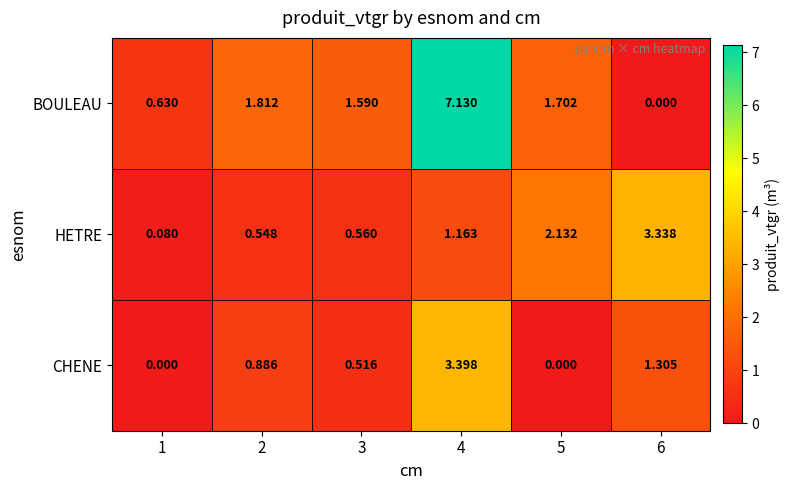

At 2, list the series in order from largest to smallest.

BOULEAU, CHENE, HETRE